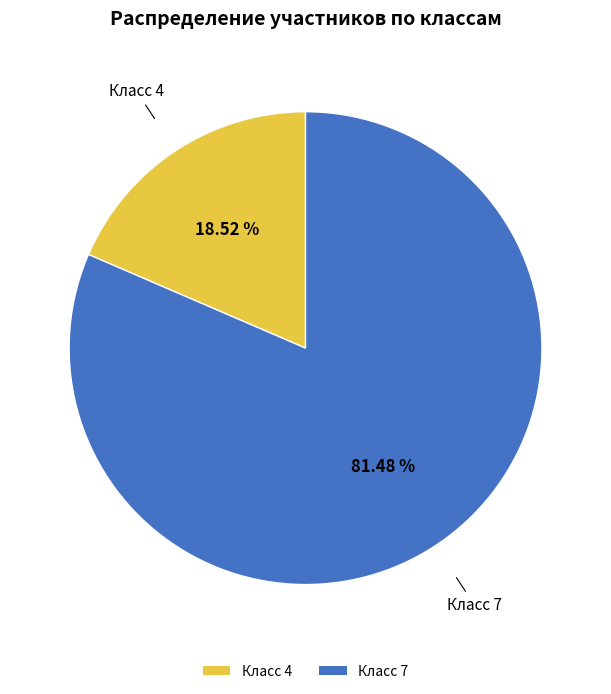

Is there any slice that represents more than half of the pie?

Yes